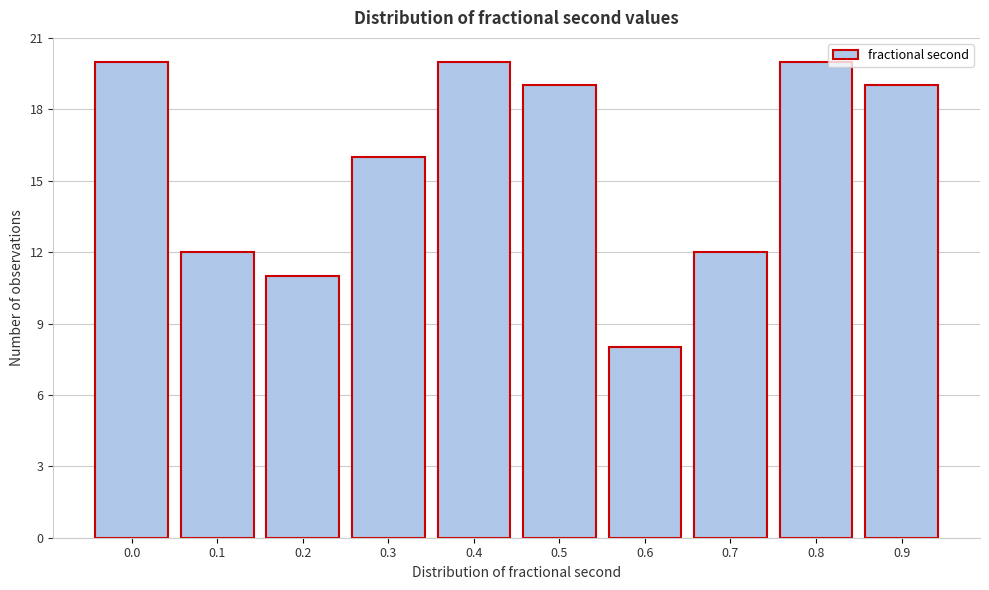

Reading left to right, extract all data points from this chart.

0.0=20	0.1=12	0.2=11	0.3=16	0.4=20	0.5=19	0.6=8	0.7=12	0.8=20	0.9=19